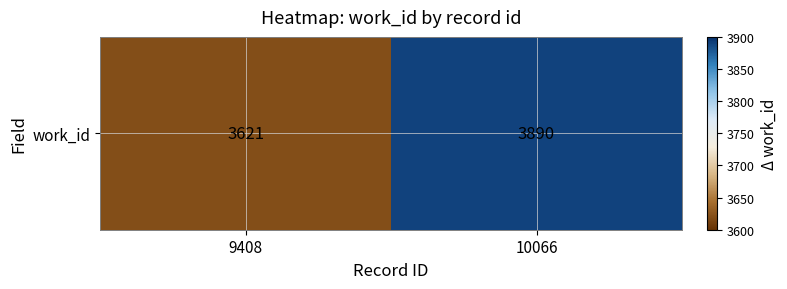

Where is the data nearest to the value 3755?

9408